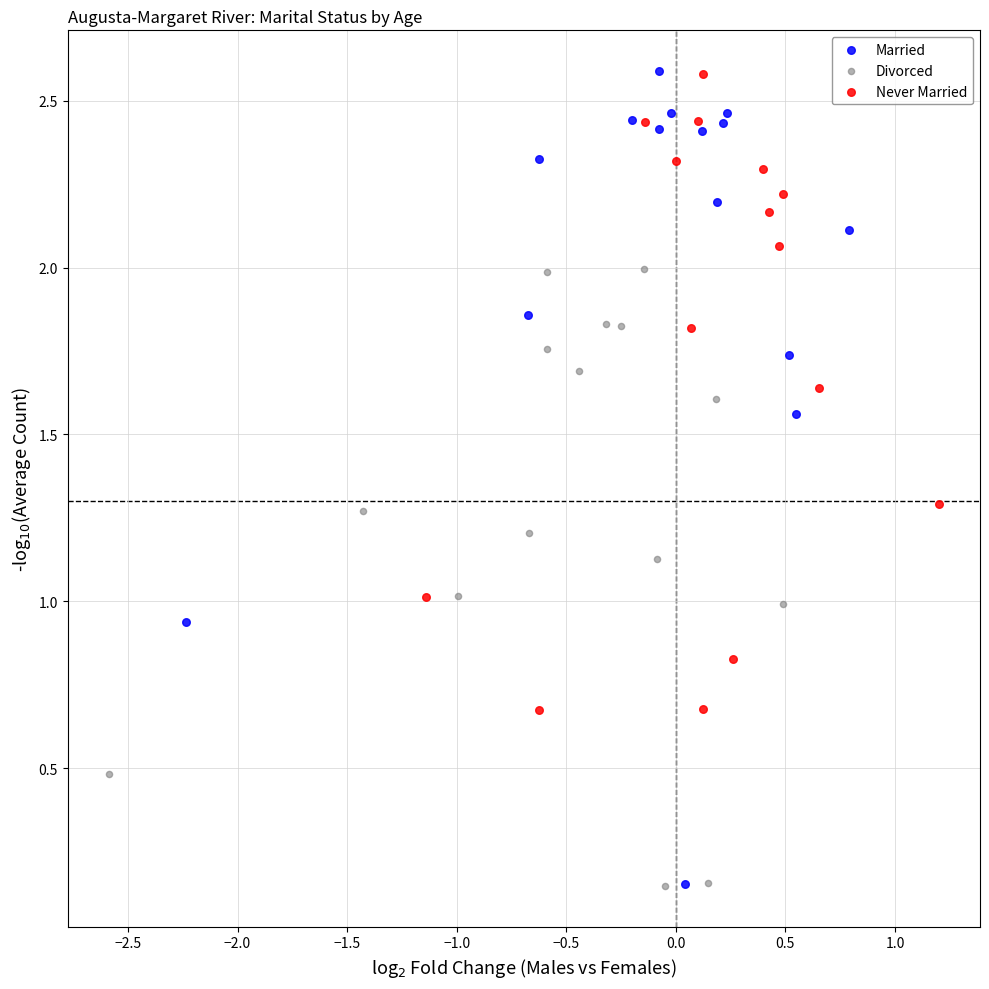

Which series has the largest Y range (max minus min)?

Married